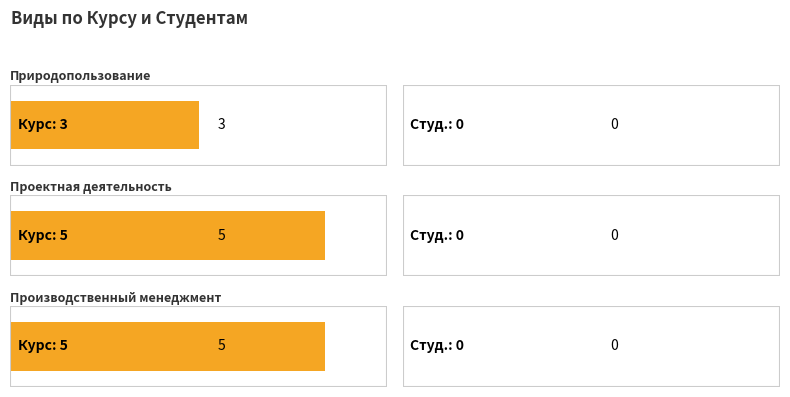

Does the chart contain any negative values?

No